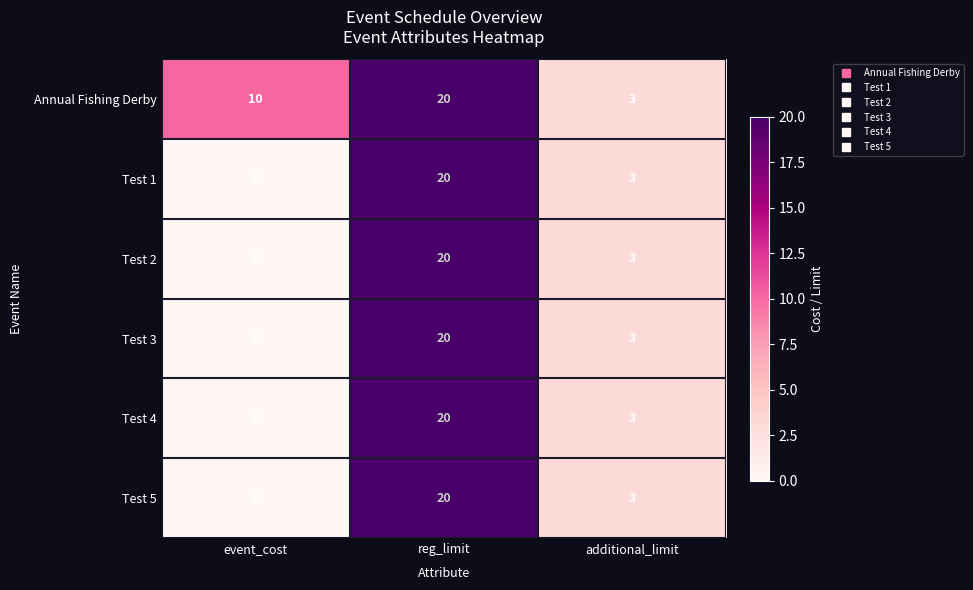

Reading left to right, transcribe all the data shown in this chart.

Annual Fishing Derby: event_cost=10	reg_limit=20	additional_limit=3
Test 1: event_cost=0	reg_limit=20	additional_limit=3
Test 2: event_cost=0	reg_limit=20	additional_limit=3
Test 3: event_cost=0	reg_limit=20	additional_limit=3
Test 4: event_cost=0	reg_limit=20	additional_limit=3
Test 5: event_cost=0	reg_limit=20	additional_limit=3